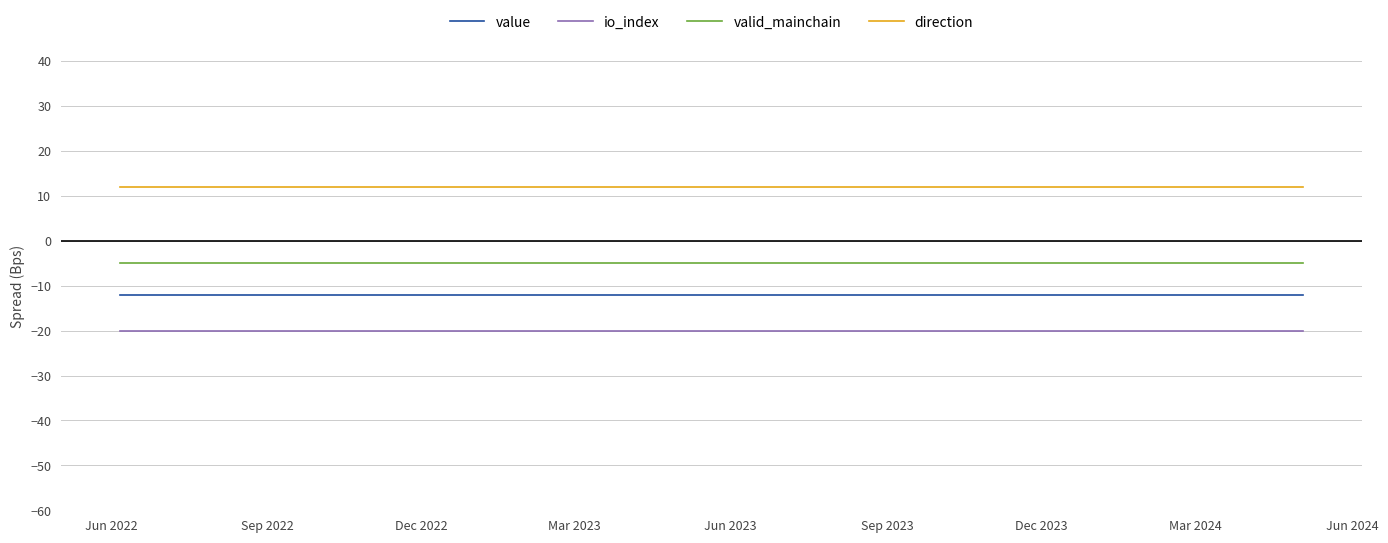

Reading left to right, list all the values displayed in this chart.

value: -12	-12	-12	-12	-12	-12	-12	-12	-12	-12	-12	-12	-12	-12	-12	-12	-12	-12	-12	-12	-12	-12	-12	-12
io_index: -20	-20	-20	-20	-20	-20	-20	-20	-20	-20	-20	-20	-20	-20	-20	-20	-20	-20	-20	-20	-20	-20	-20	-20
valid_mainchain: -5	-5	-5	-5	-5	-5	-5	-5	-5	-5	-5	-5	-5	-5	-5	-5	-5	-5	-5	-5	-5	-5	-5	-5
direction: 12	12	12	12	12	12	12	12	12	12	12	12	12	12	12	12	12	12	12	12	12	12	12	12